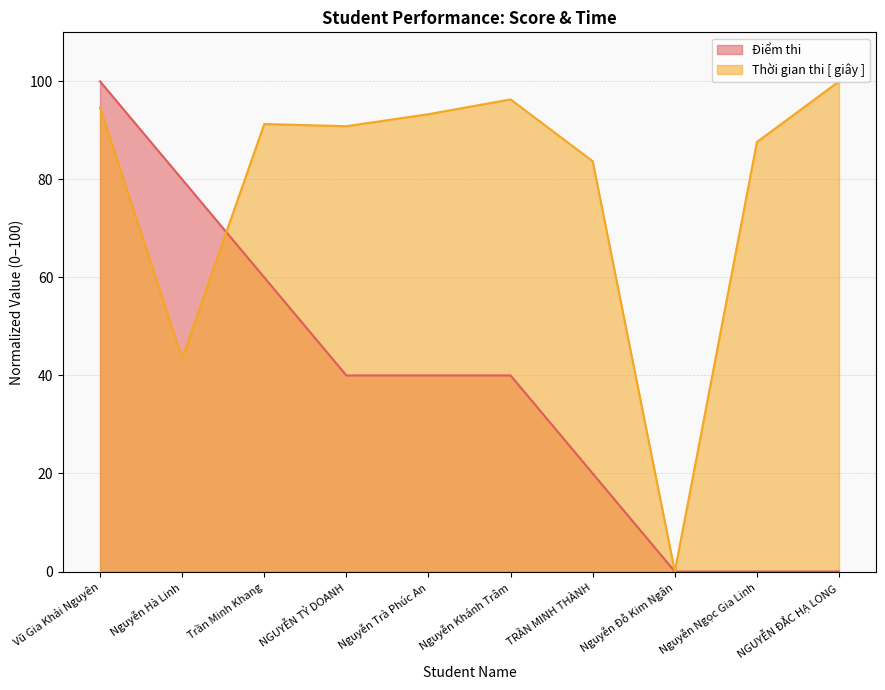

How many lines are shown in the chart?

2